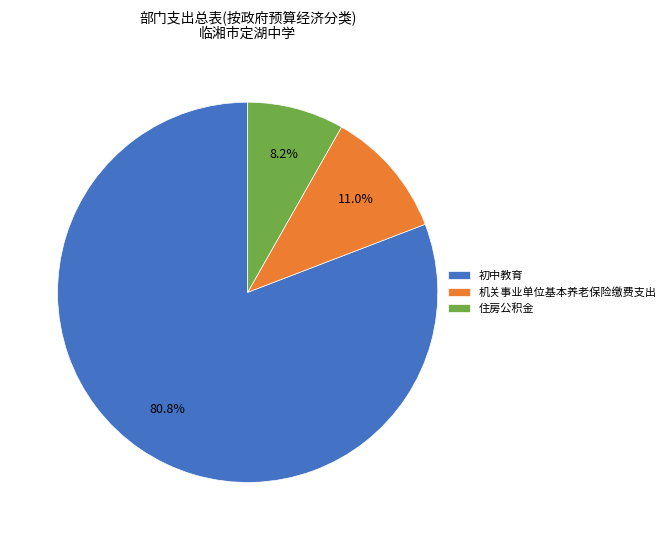

Combined, what portion of the pie is 初中教育 and 住房公积金?

89.0%